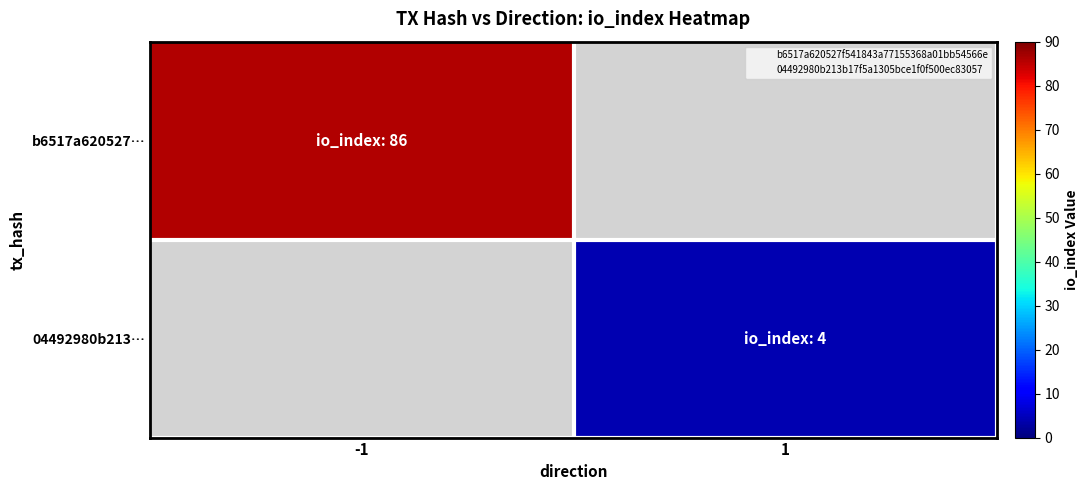

List the labels in order of 04492980b213… value, smallest first.

-1, 1